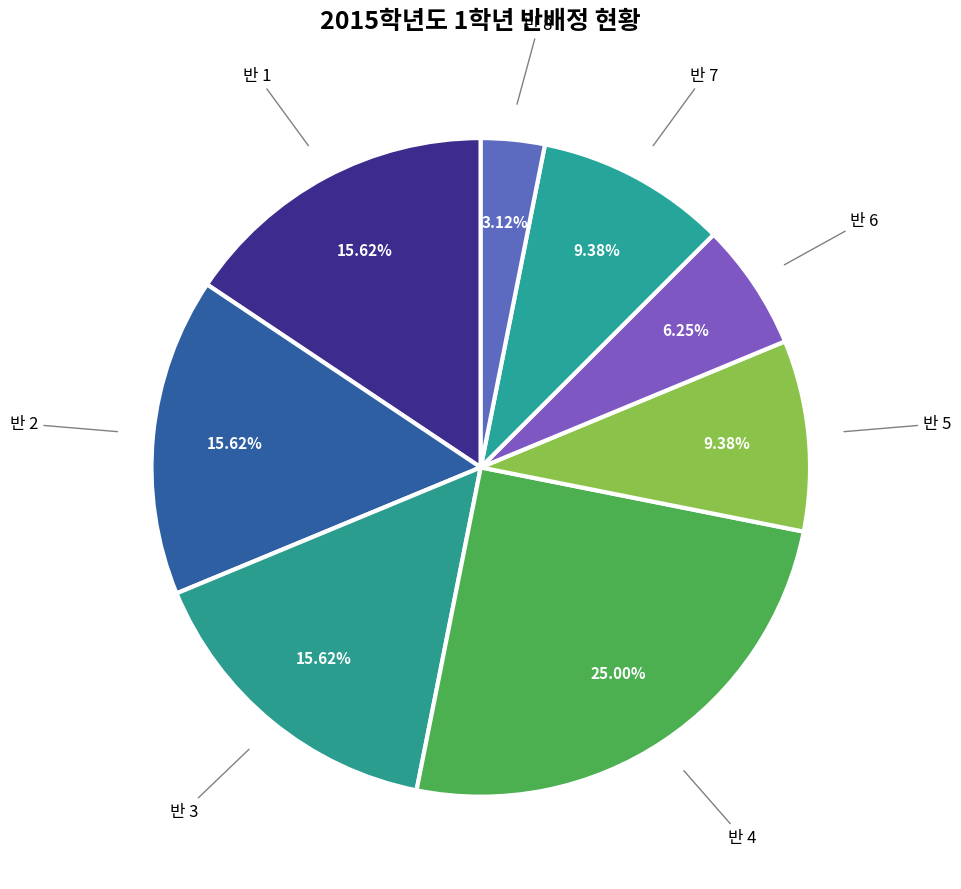

Which category has the smallest portion of the pie?

반 8